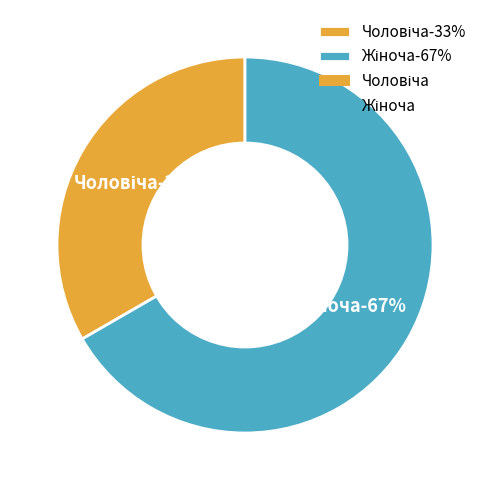

To the nearest percent, what portion does Жіноча represent?

67%